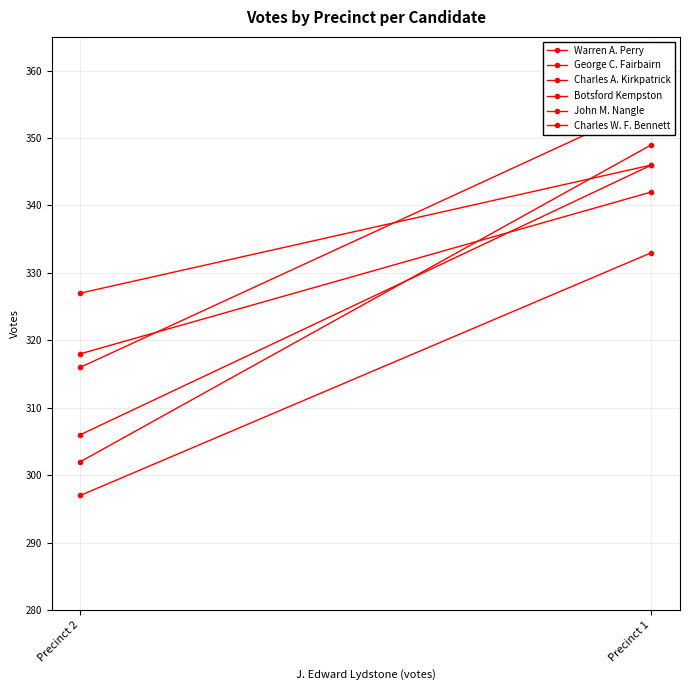

Which series has the widest spread of values?

John M. Nangle